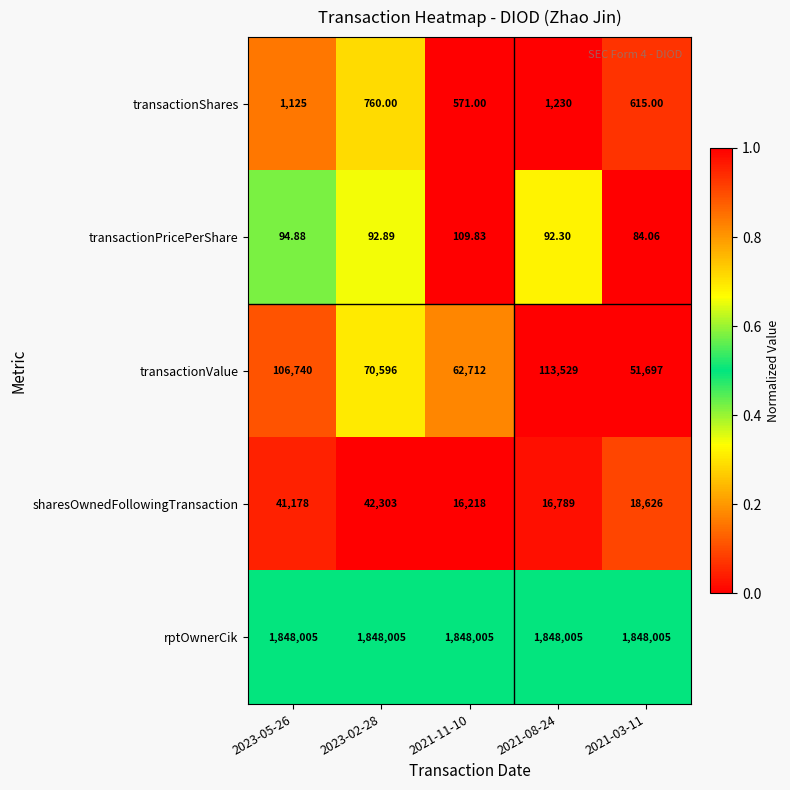

Is the value of transactionValue at 2023-02-28 greater than the value of transactionPricePerShare at 2023-05-26?

Yes